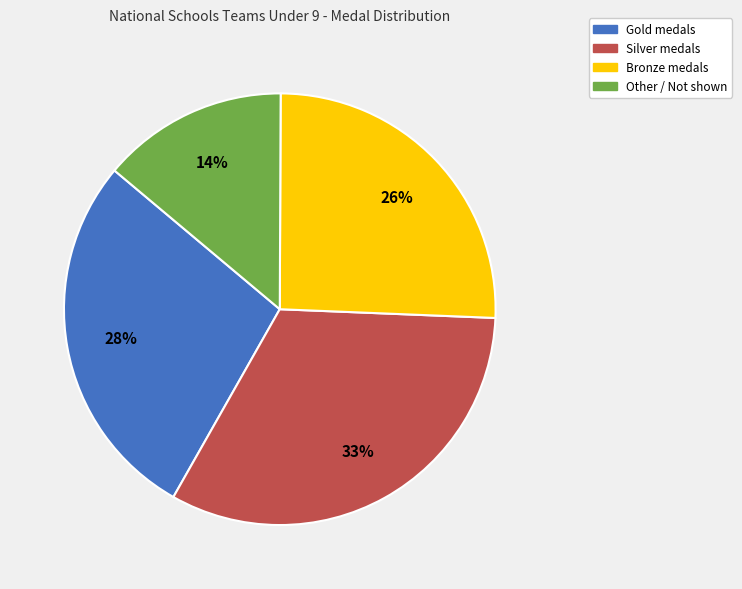

True or false: Bronze accounts for 16% of the total.

False